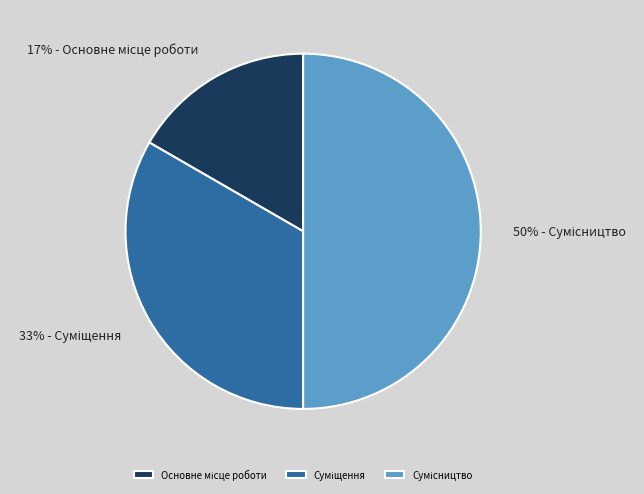

To the nearest percent, what is the difference between the largest and smallest slice percentages?

33%